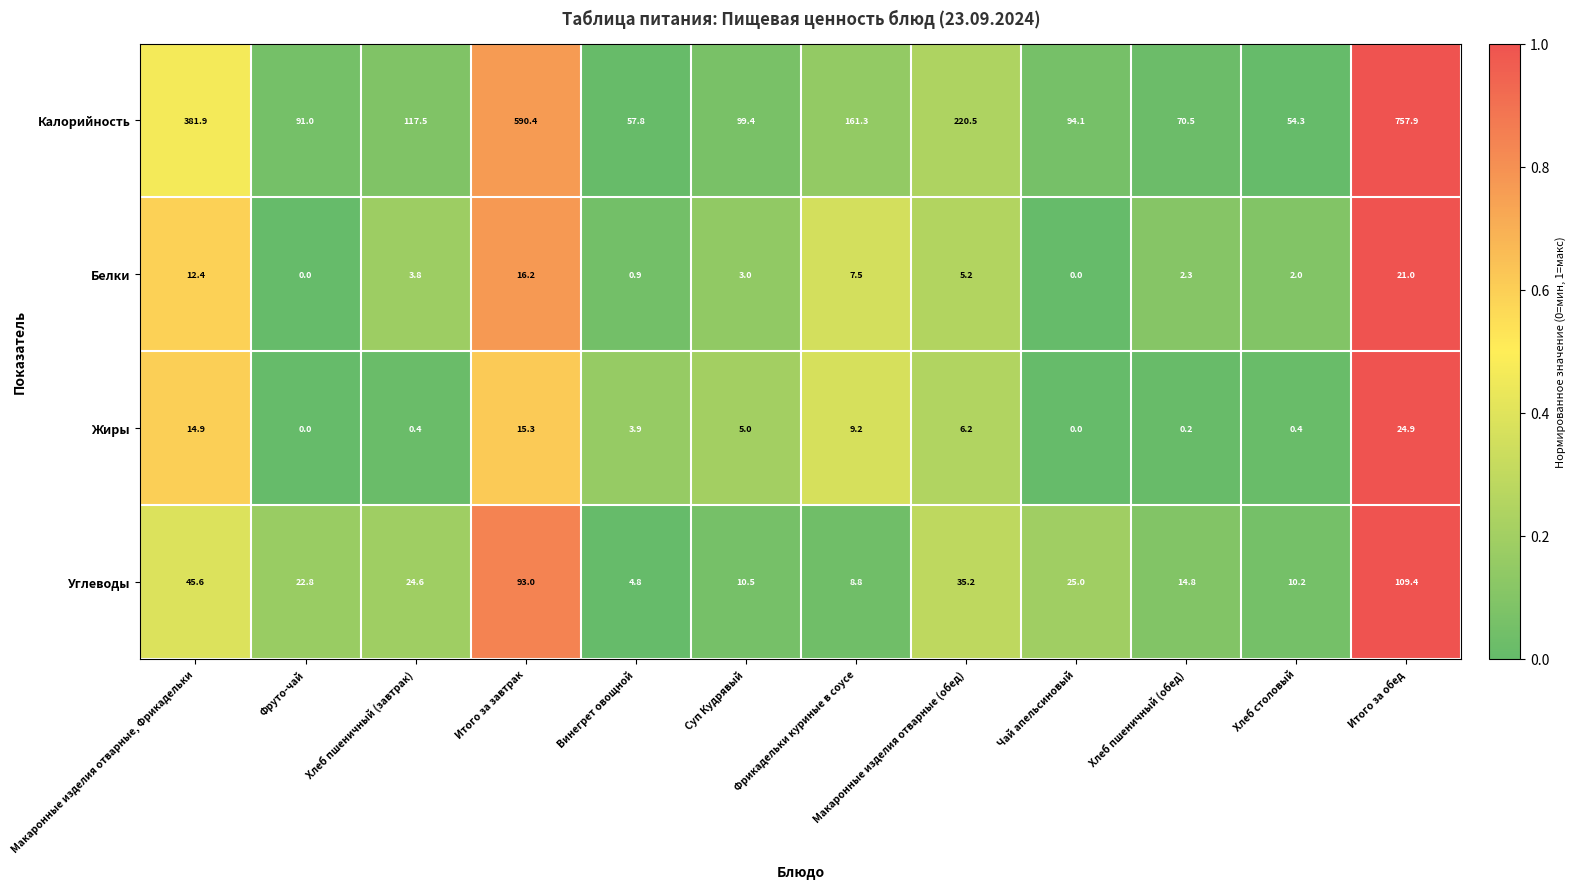

Which series has the largest range (max minus min)?

Калорийность